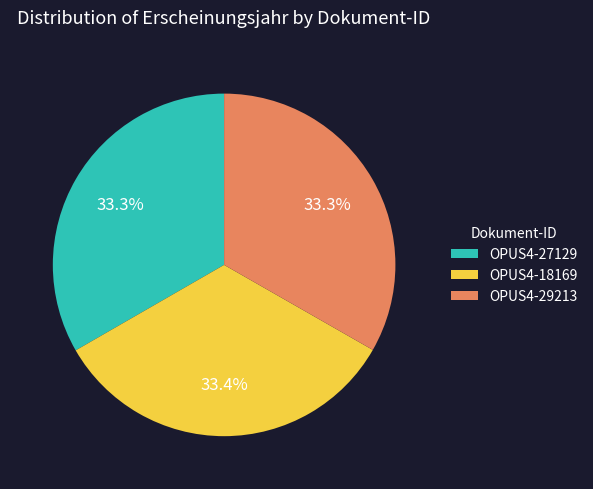

What is the ratio of the value at OPUS4-29213 to the value at OPUS4-27129?

1.0